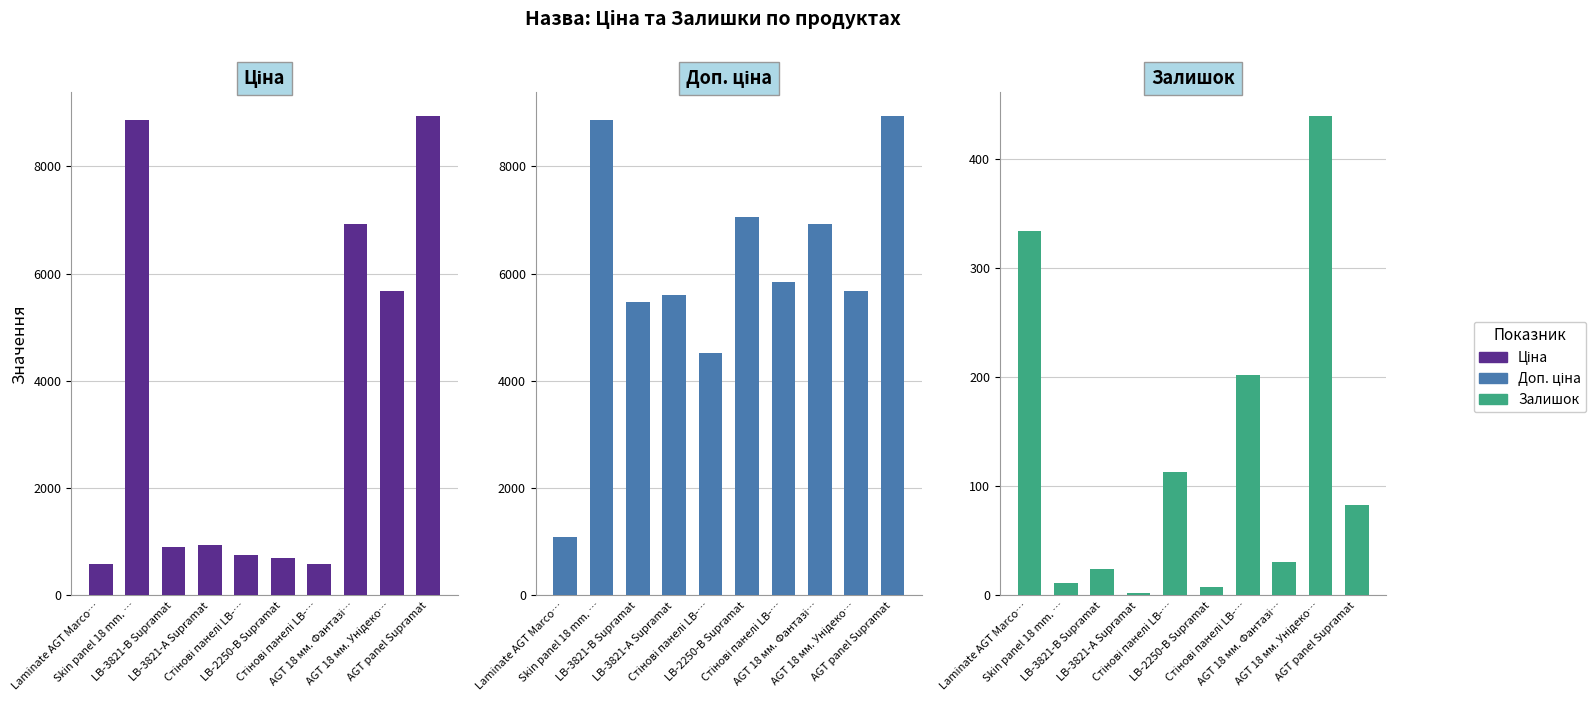

What is the value of the Залишок bar at the 8th from the left?

31.0